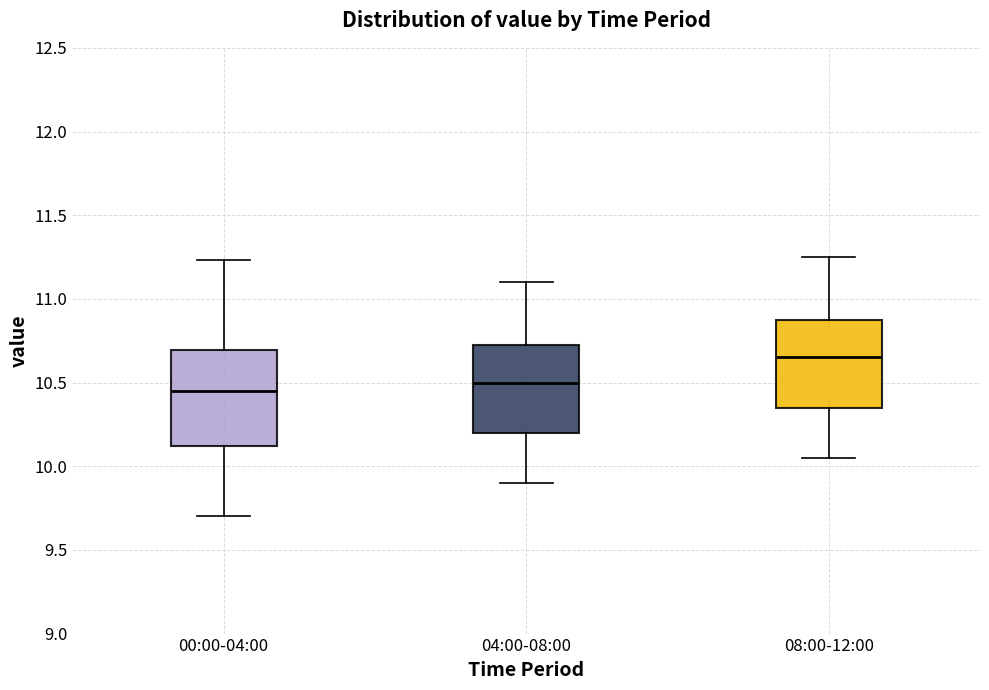

Reading left to right, transcribe this box plot: for each box, give where its median line is, the range the box spans, and where its two whiskers end, as read against the y-axis. The values are not printed on the chart, so give them approximately, as read against the axis.

00:00-04:00: median 10.45, box 10.10 to 10.70, whiskers 9.70 to 11.25
04:00-08:00: median 10.50, box 10.20 to 10.75, whiskers 9.90 to 11.10
08:00-12:00: median 10.65, box 10.35 to 10.90, whiskers 10.05 to 11.25